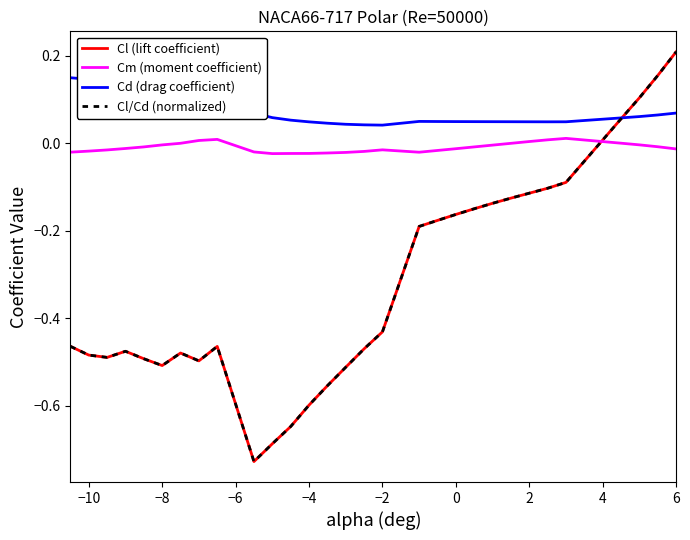

Is this an area chart (filled region under the line)?

No